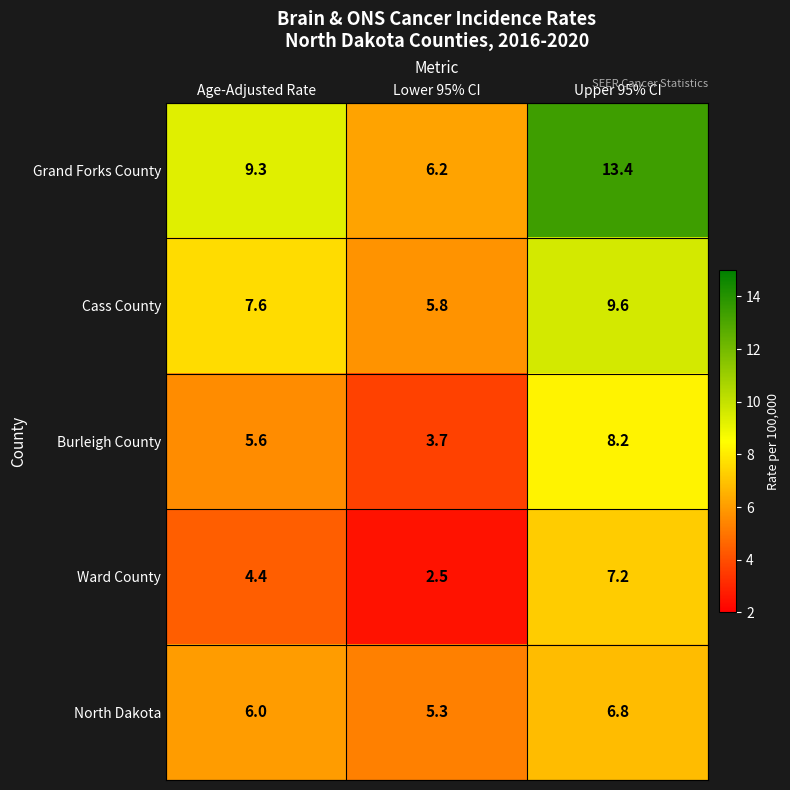

At which label is Cass County closest to 7?

Age-Adjusted Rate